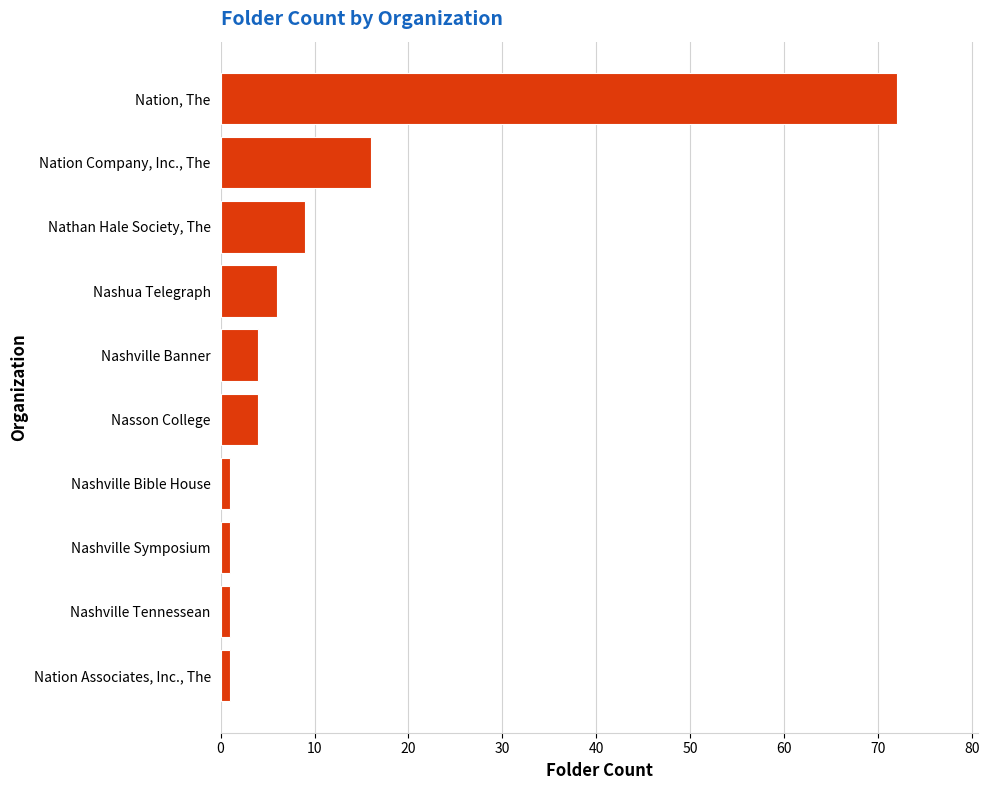

At which label is the value closest to 36?

Nation Company, Inc., The